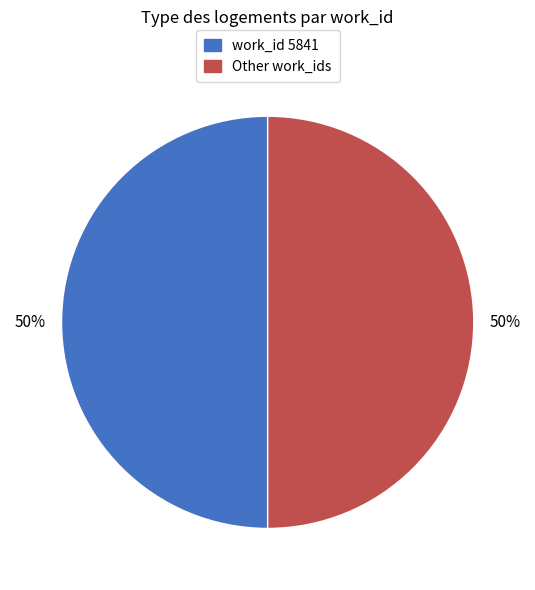

To the nearest percent, what is the difference between the largest and smallest slice percentages?

0%